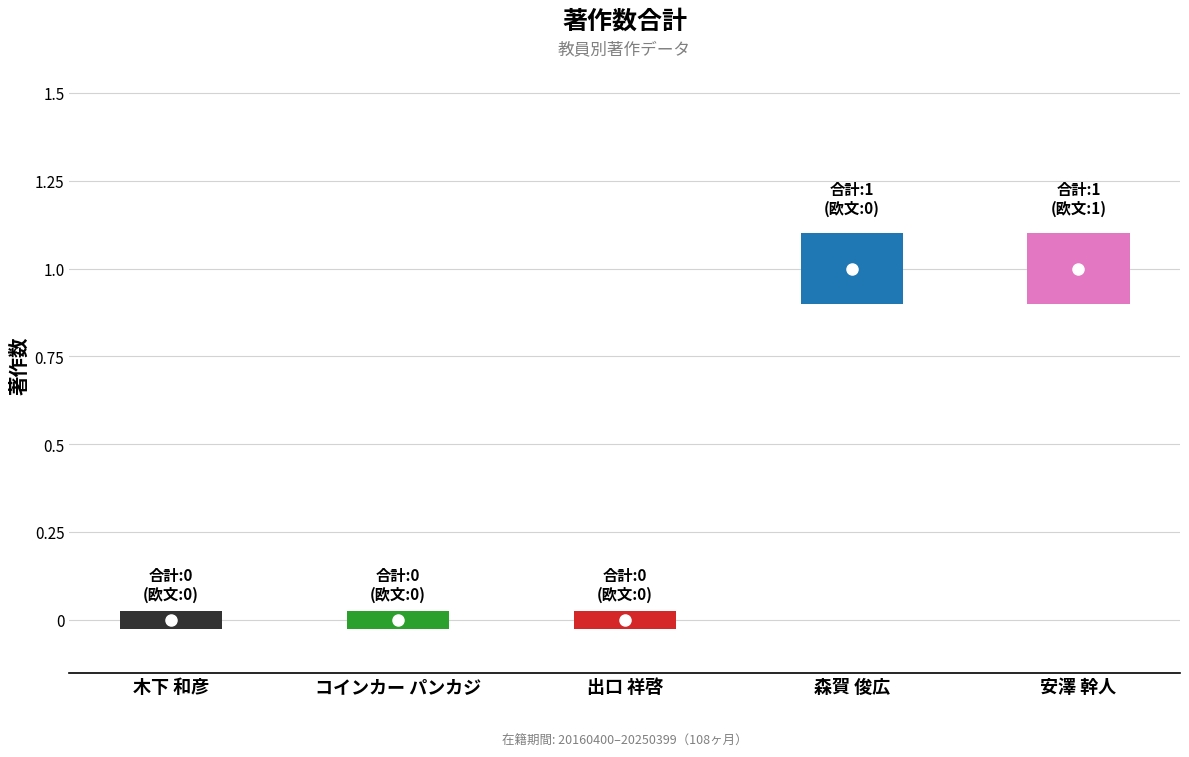

List the labels in order of 著作2023(欧文) value, largest first.

安澤 幹人, 木下 和彦, コインカー パンカジ, 出口 祥啓, 森賀 俊広